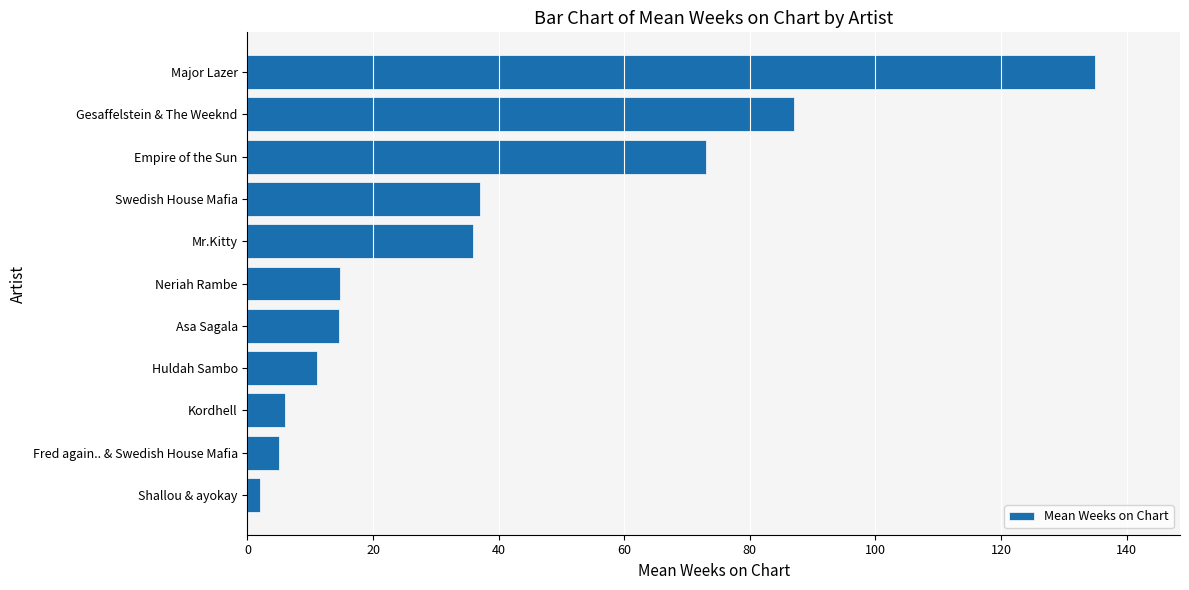

The chart shows a value of 6.0 at Kordhell. True or false?

True